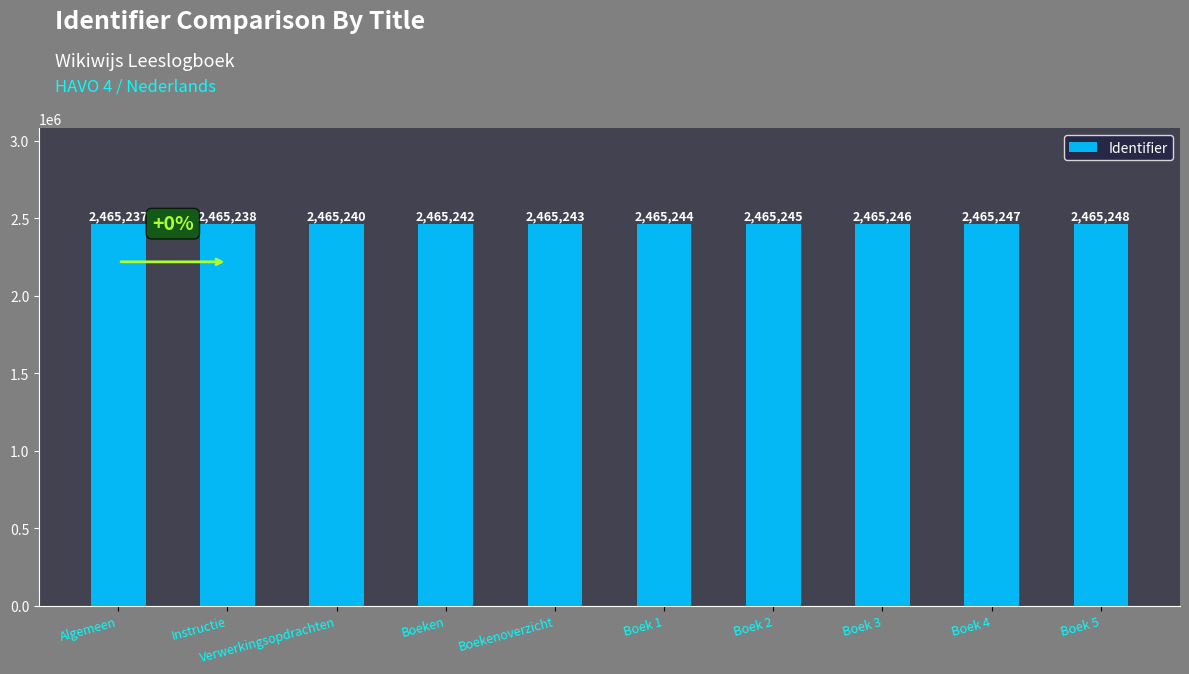

At which label is the value closest to 2465242?

Boeken